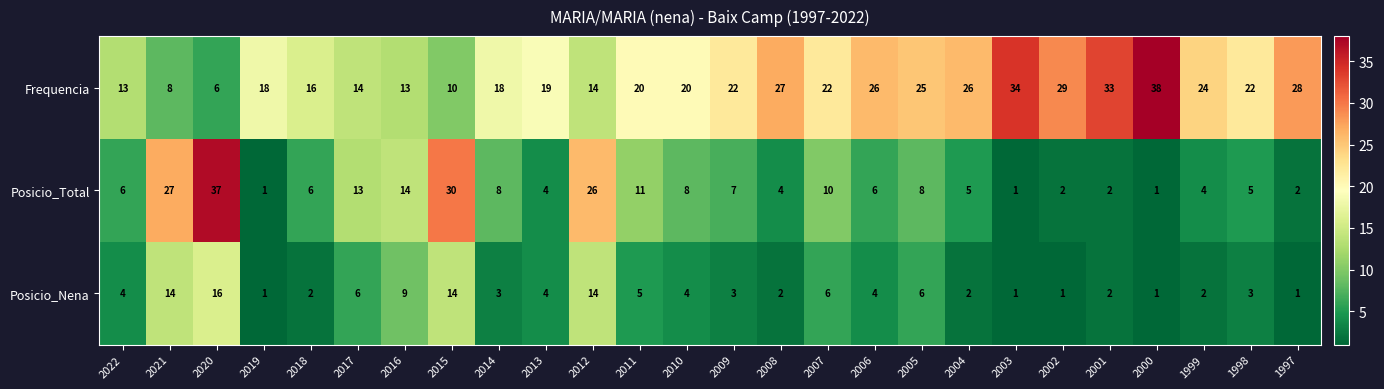

The Posicio_Nena series shows 2 at 2005. True or false?

False